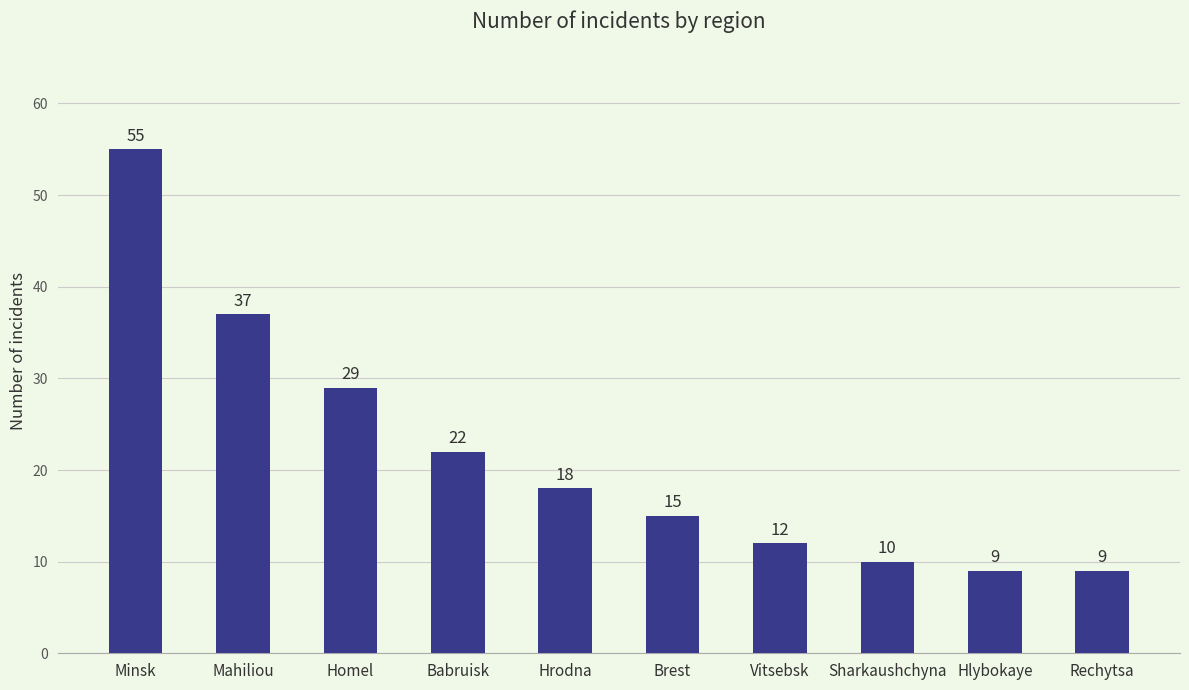

Reading right to left, transcribe all the data shown in this chart.

9	9	10	12	15	18	22	29	37	55